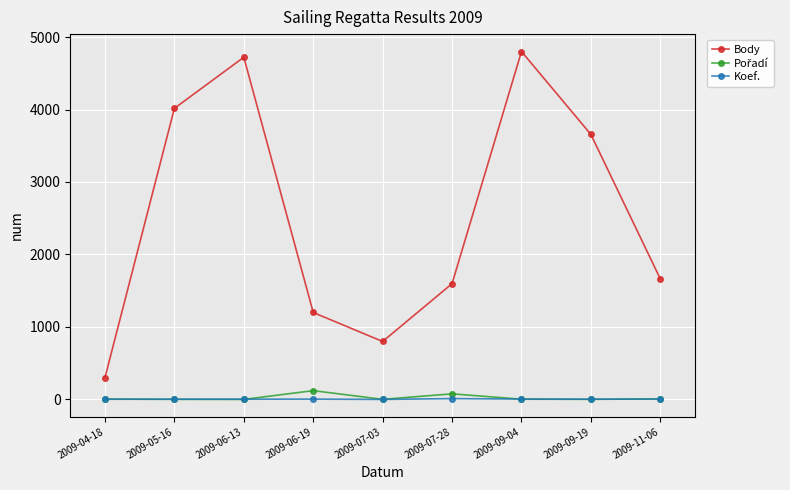

What is the difference between the highest and lowest values at 2009-07-28?

1586